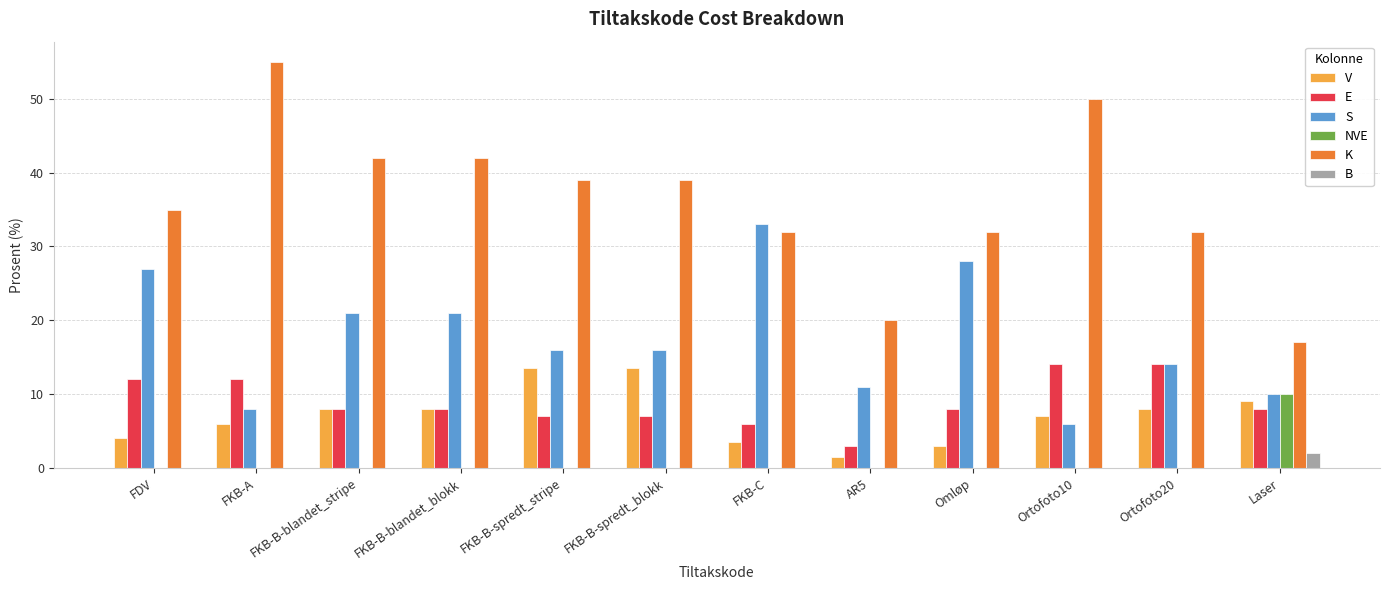

What is the approximate value of V at FKB-B-spredt_blokk?

13.5